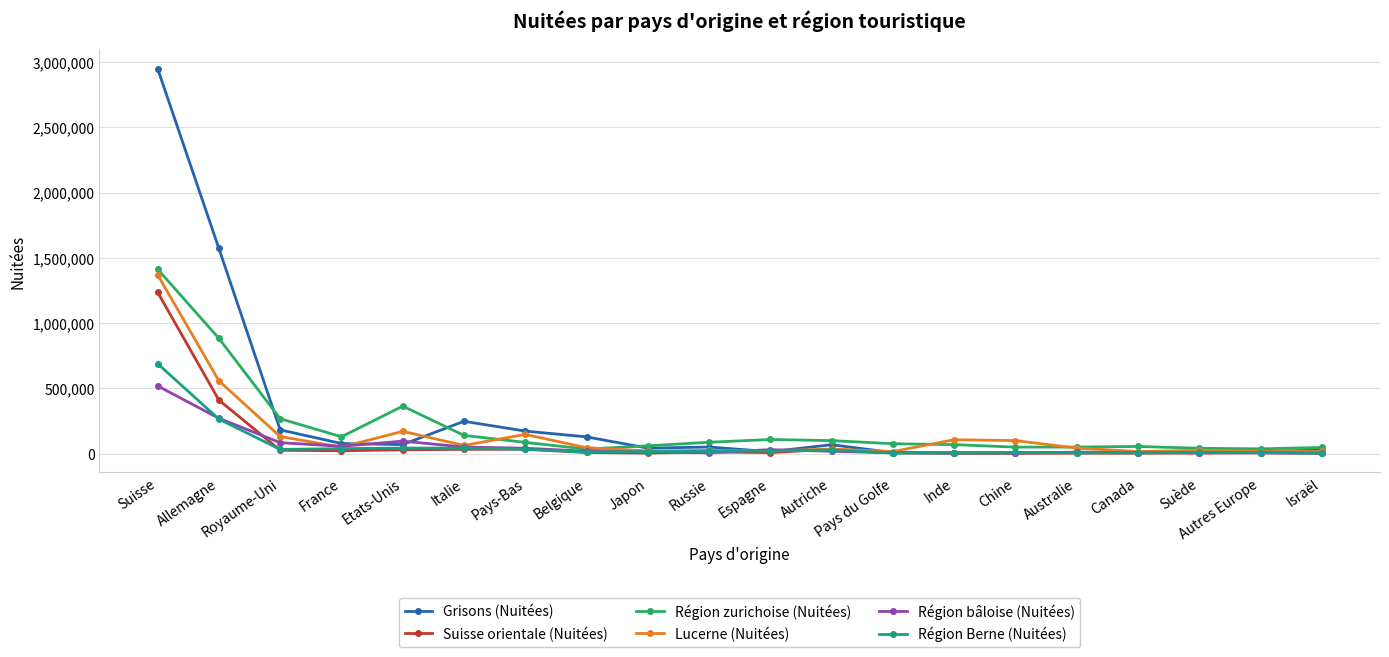

What is the label of the 17th point from the left?

Canada